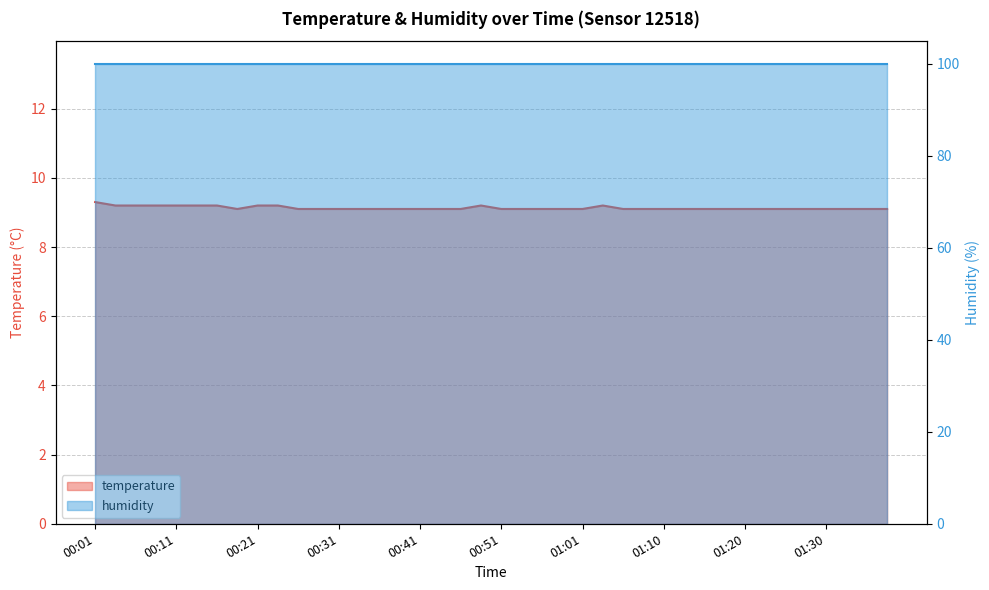

What is the ratio of the value at 00:16 to the value at 00:09?

1.0